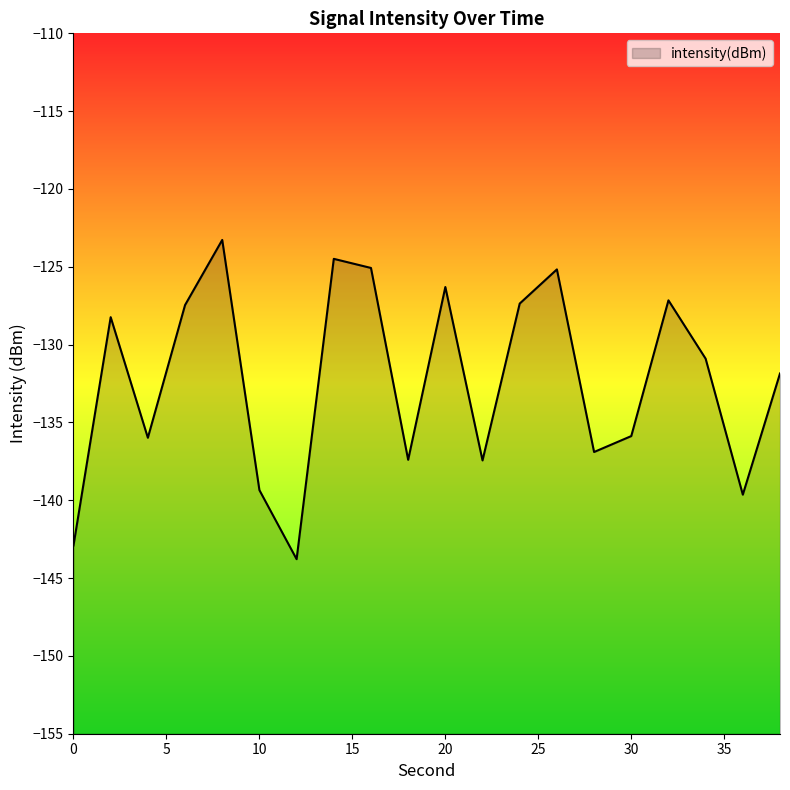

What is the approximate value at 12?

-143.8